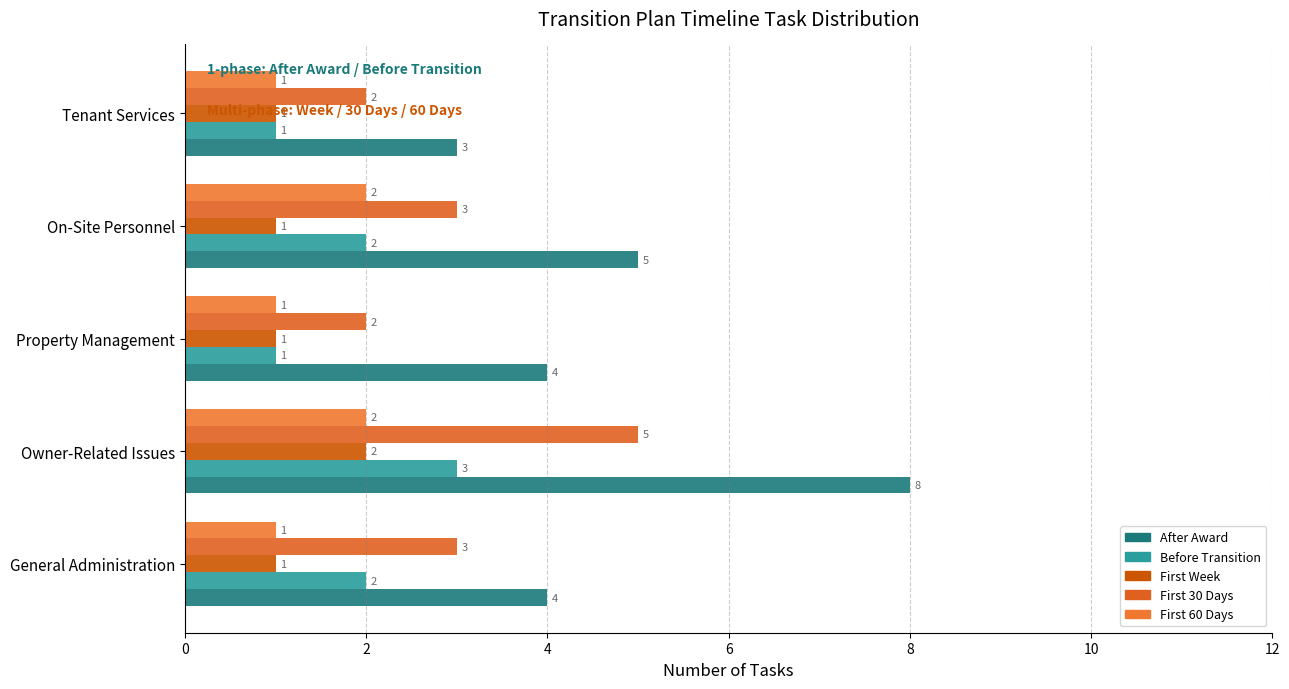

How many data points does each series have?

5